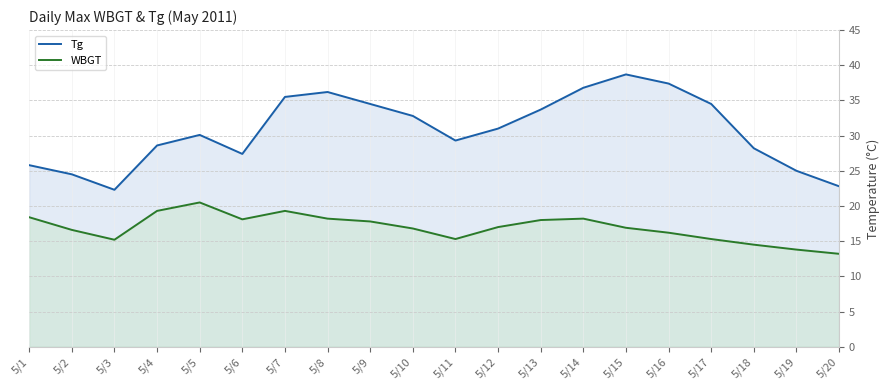

The value of WBGT at 5/18 is 14.5. True or false?

True